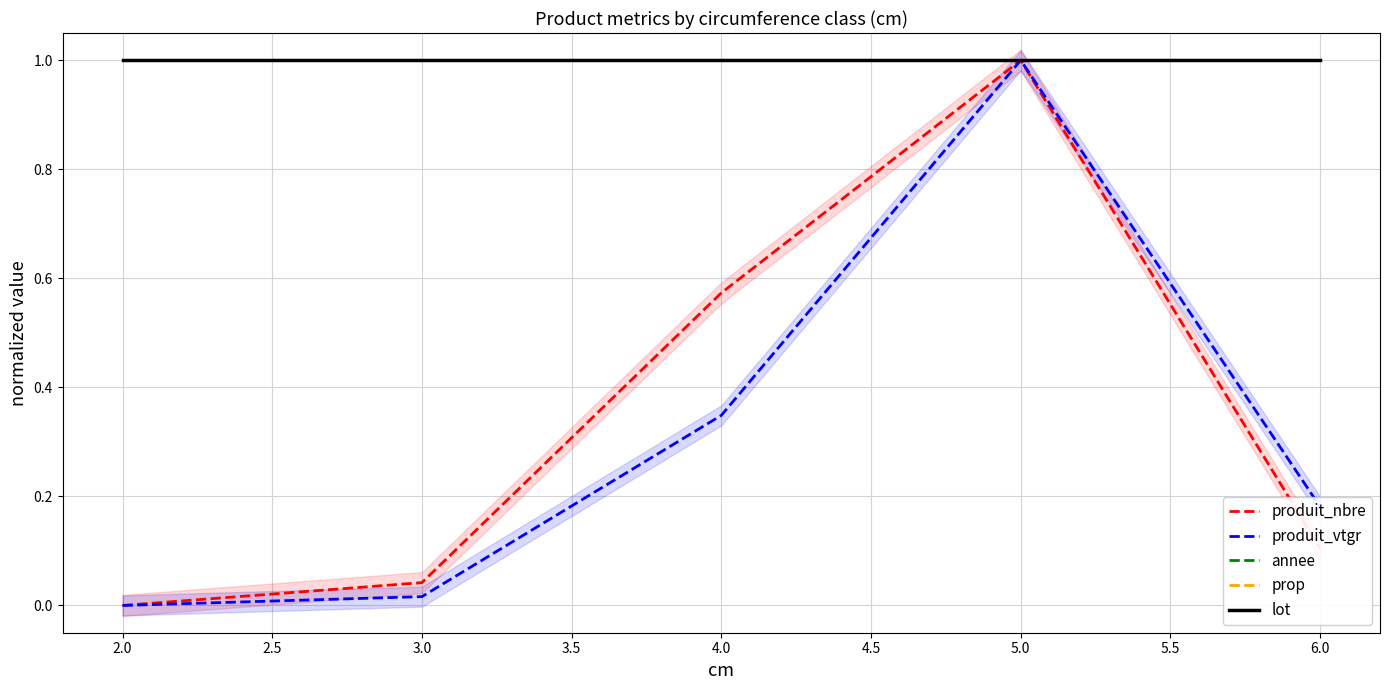

List the series in order of their peak value, highest first.

produit_nbre, produit_vtgr, annee, prop, lot